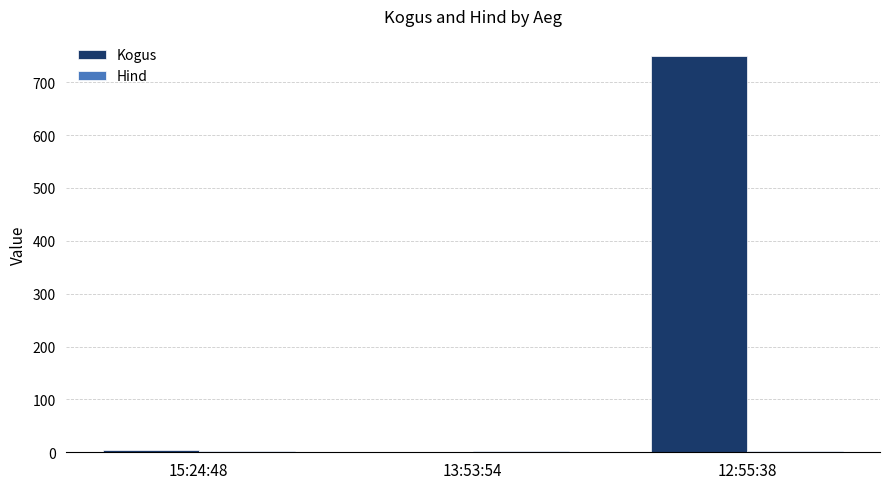

How many distinct data groups are displayed?

2